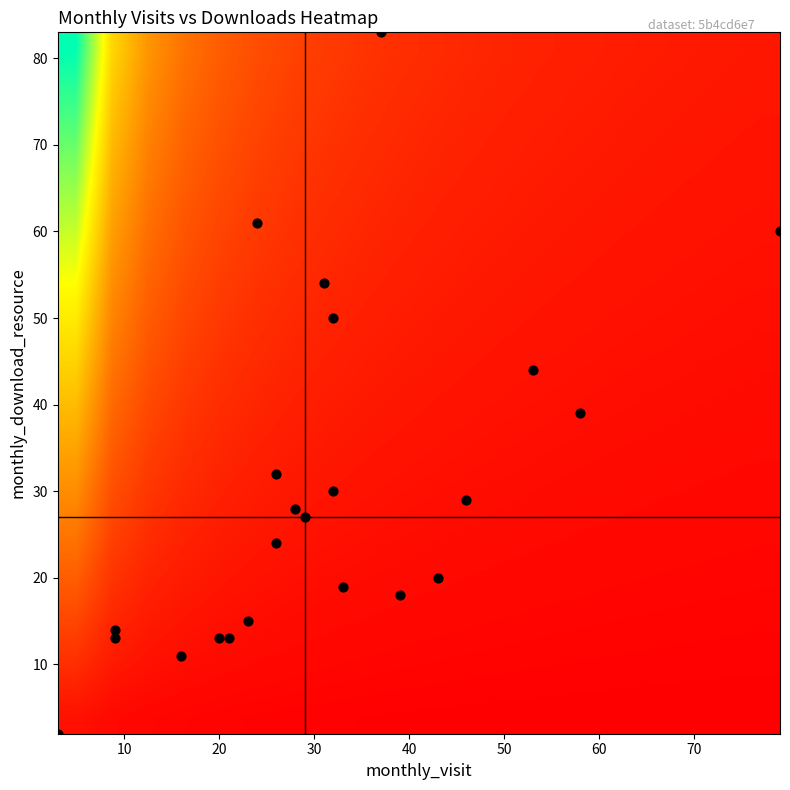

Reading right to left, list all the values displayed in this chart.

2022-07: 13	9
2022-08: 14	9
2022-09: 13	21
2022-10: 20	43
2022-11: 18	39
2022-12: 44	53
2023-01: 15	23
2023-02: 32	26
2023-03: 50	32
2023-04: 27	29
2023-05: 13	20
2023-06: 11	16
2023-07: 24	26
2023-08: 54	31
2023-09: 83	37
2023-10: 61	24
2023-11: 30	32
2023-12: 60	79
2024-01: 39	58
2024-02: 29	46
2024-03: 28	28
2024-04: 19	33
2024-05: 2	3